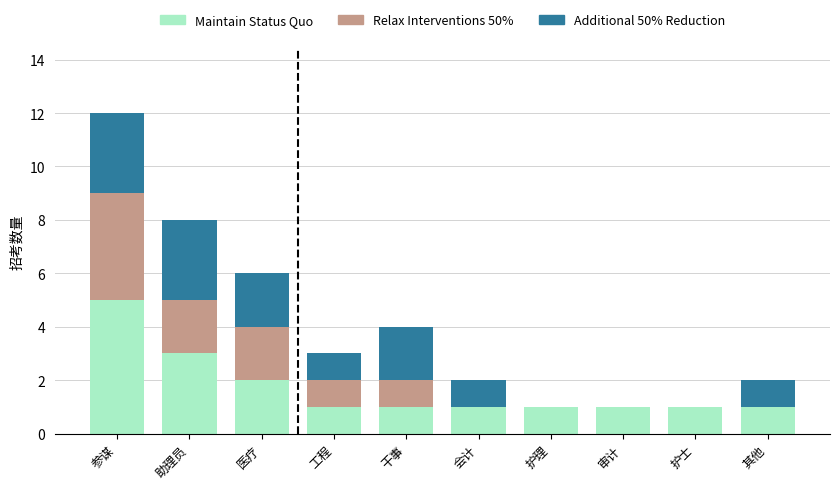

True or false: Maintain Status Quo has a value of 2 at 医疗.

True